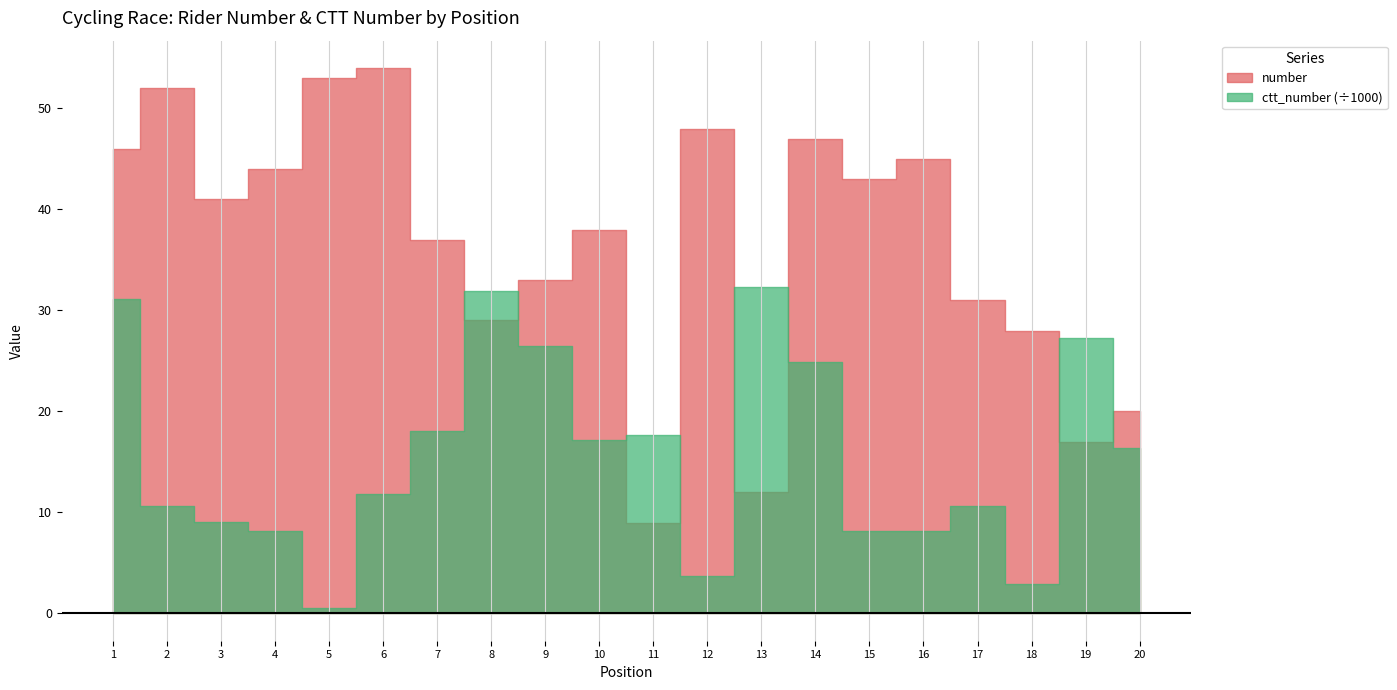

Reading left to right, transcribe all the data shown in this chart.

number: 46	52	41	44	53	54	37	29	33	38	9	48	12	47	43	45	31	28	17	20
ctt_number: 31113	10601	9080	8151	490	11816	18048	31878	26491	17128	17694	3718	32291	24904	8195	8150	10657	2896	27300	16339